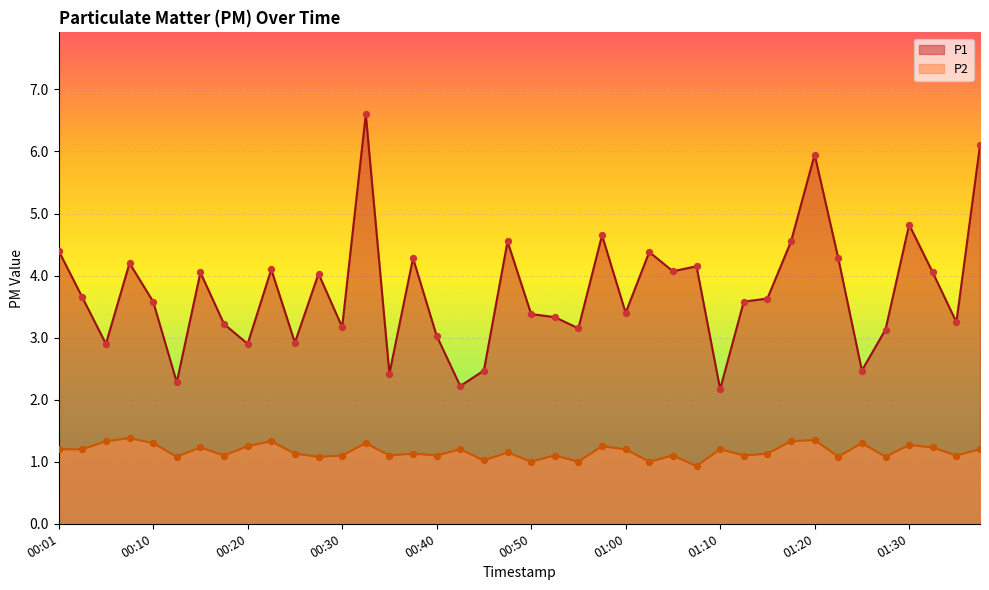

Which series has the largest Y range (max minus min)?

P1